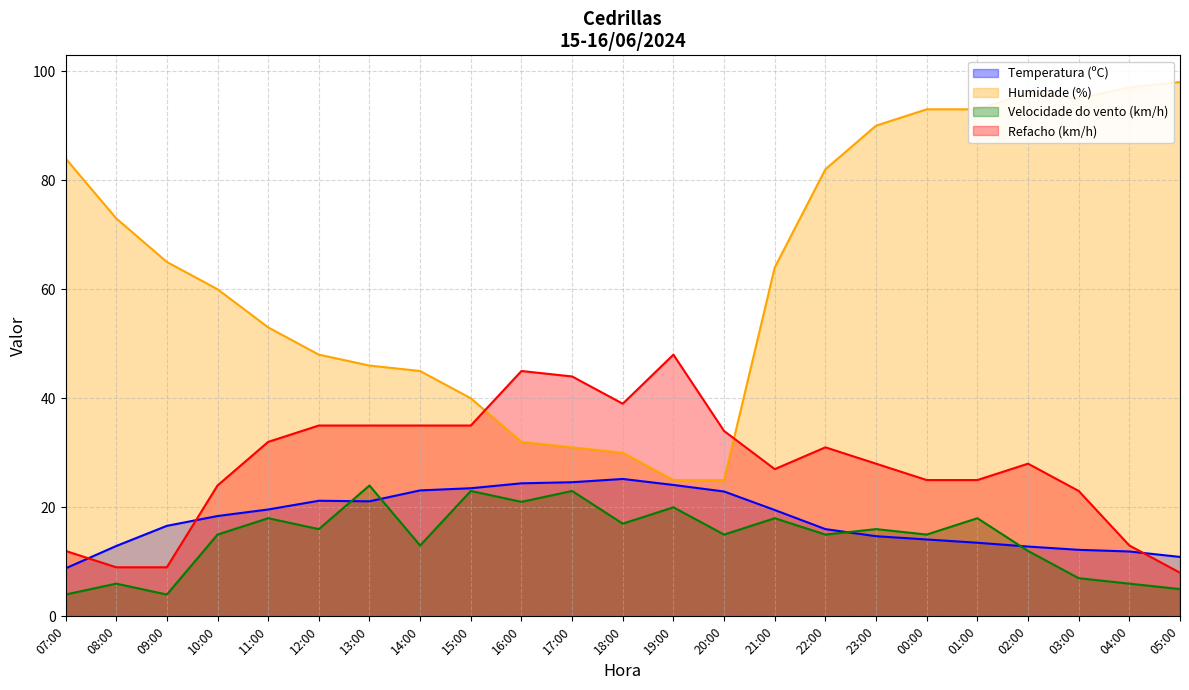

Where is Humidade (%) nearest to the value 61?

10:00